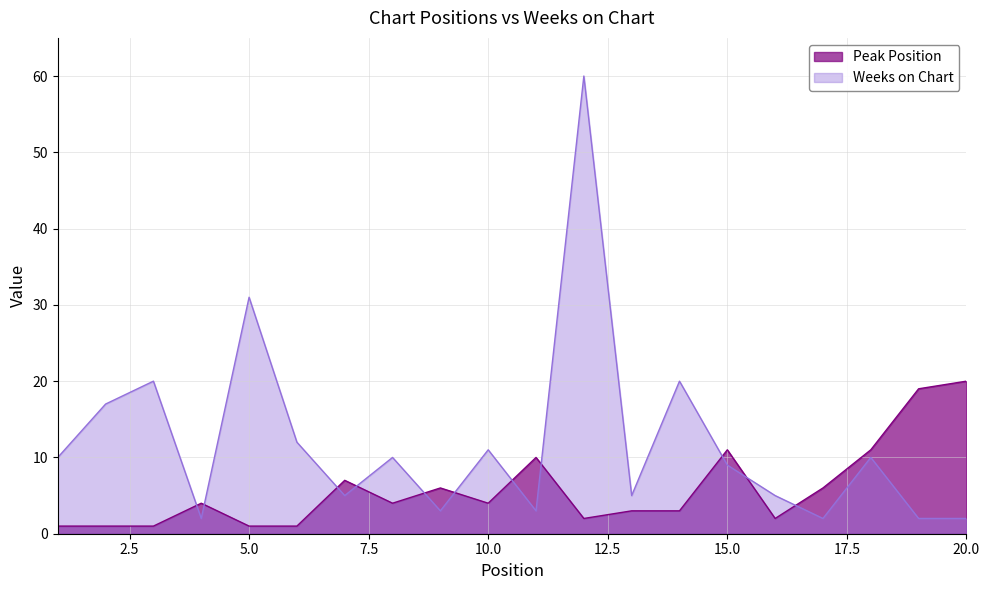

Where is the first local minimum for Weeks on Chart?

4